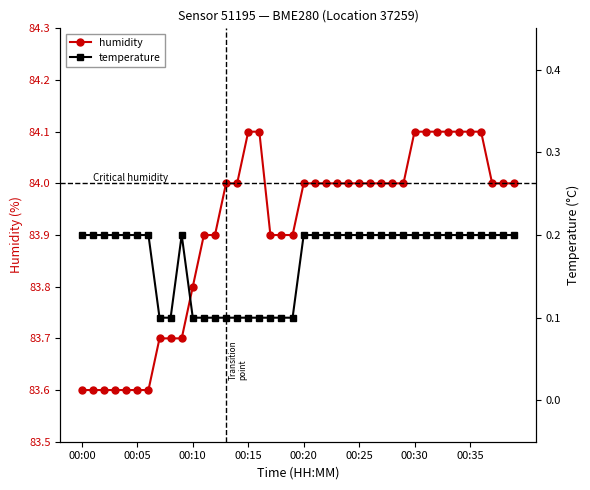

Which series has the largest total across all categories?

humidity